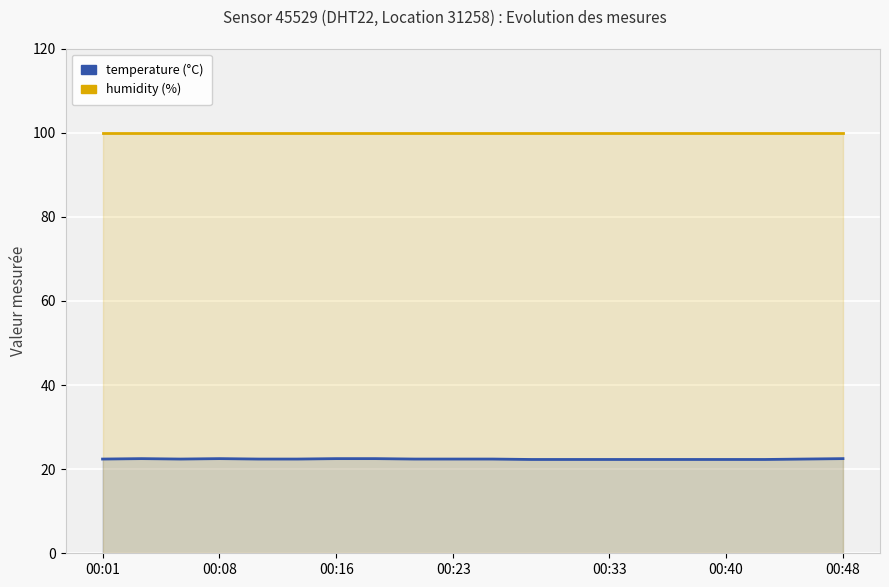

What are all the series names shown in the legend?

temperature (°C), humidity (%)